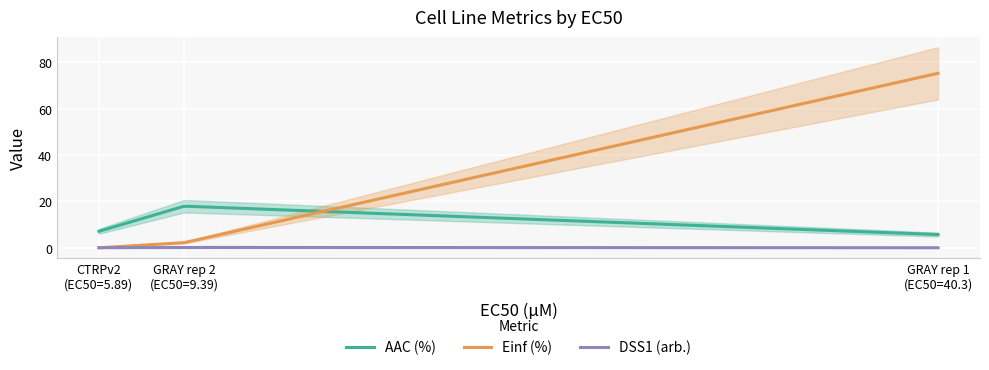

Between 5.89 and 9.39, which series saw the biggest shift?

AAC (%)